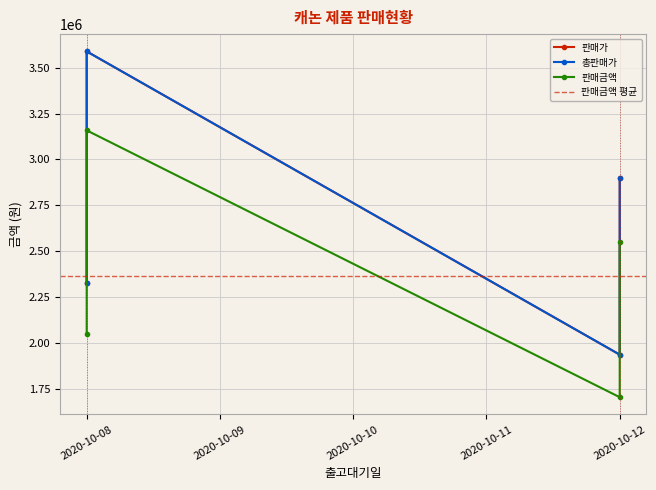

What value does the 판매가 series have at 2020-10-12, to the nearest 10?

2899000